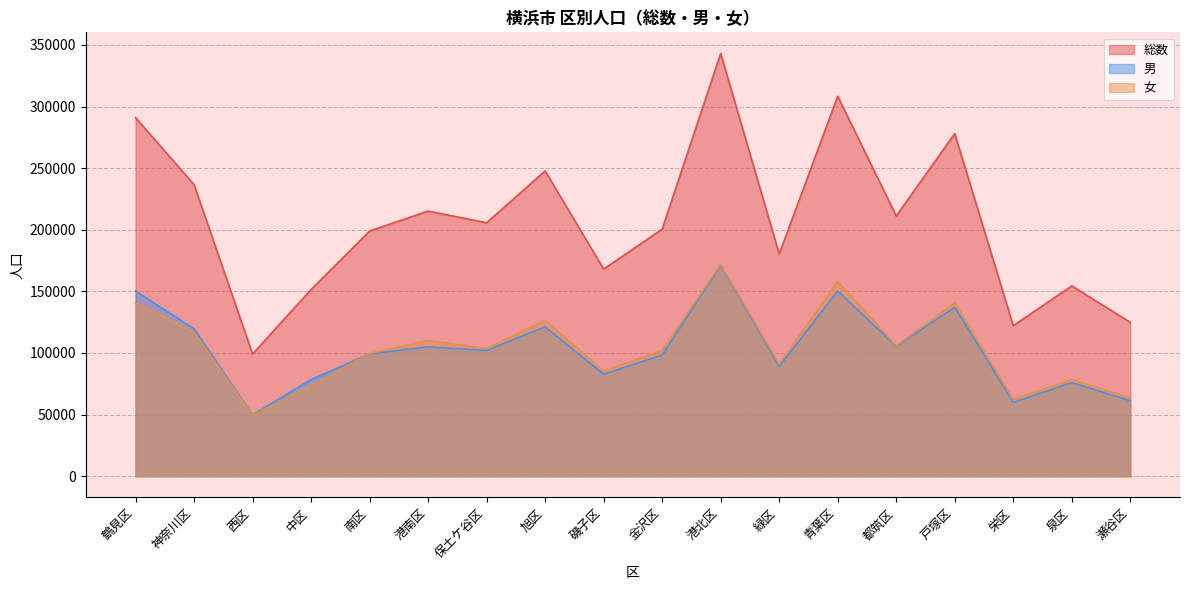

True or false: 男 and 総数 cross at least once.

False